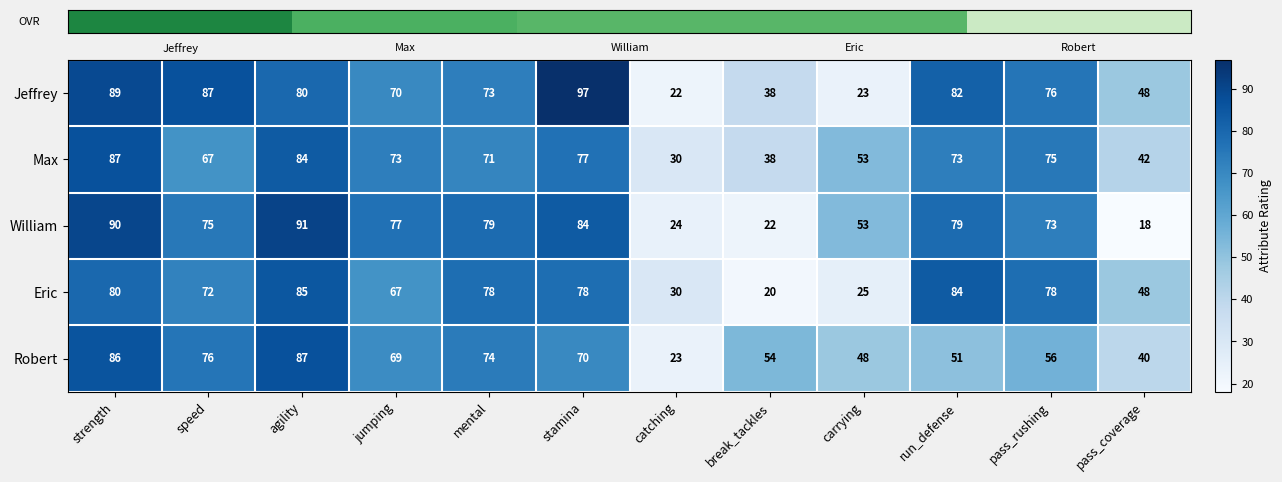

At which category does the chart reach its minimum across all series?

pass_coverage